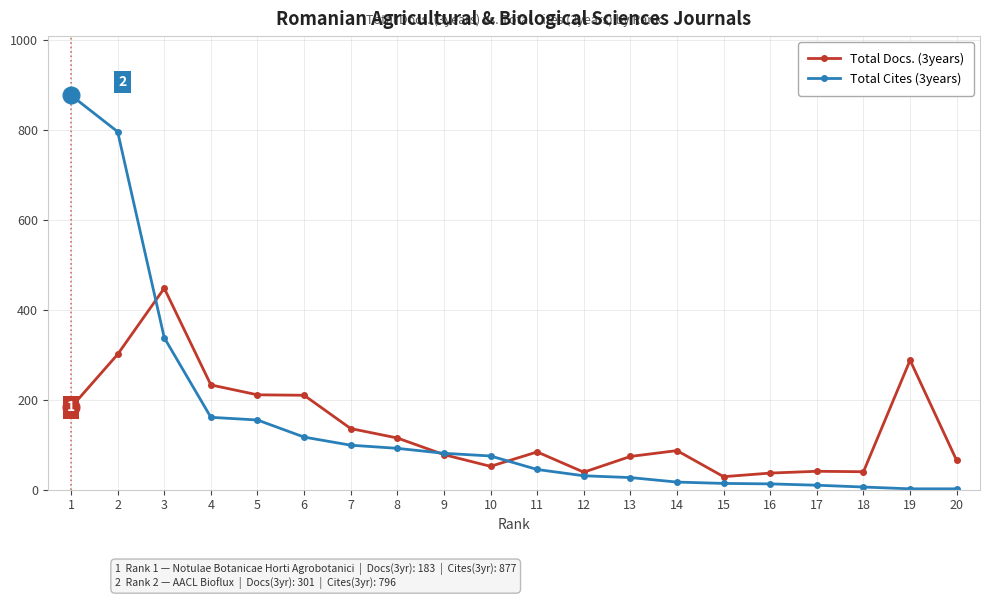

How many lines are shown in the chart?

2